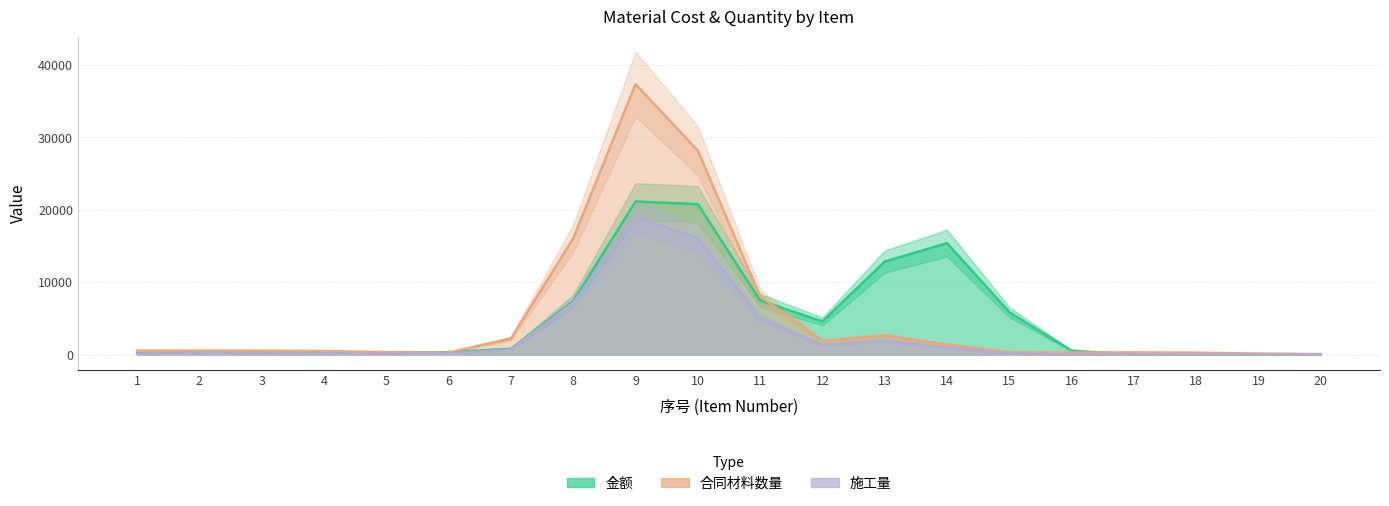

True or false: 合同材料数量 has a value of 664.0 at 4.

False